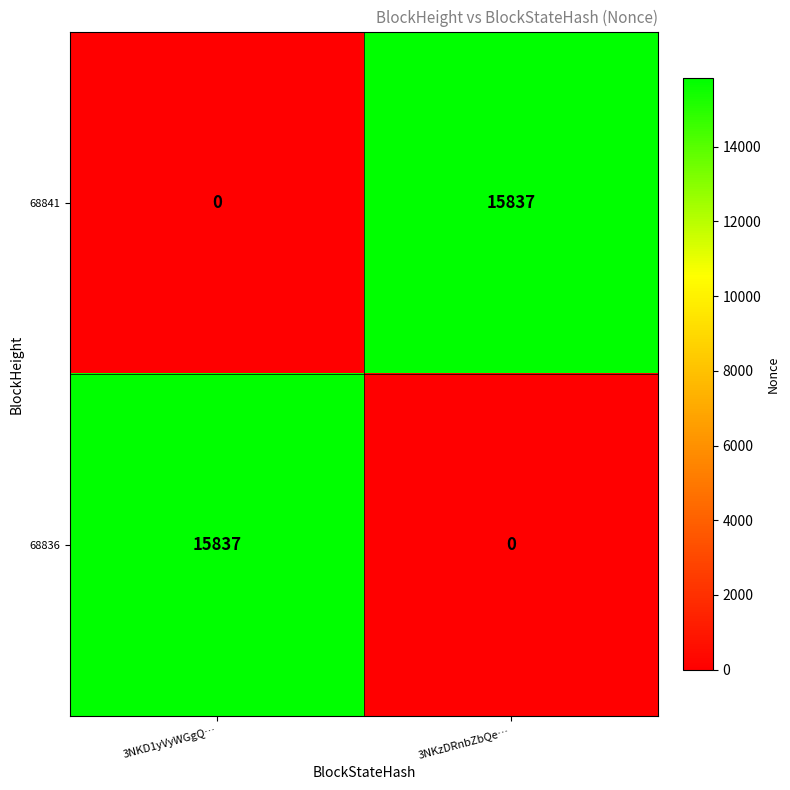

Rank the series at 3NKD1yVyWGgQ… from highest to lowest value.

68836, 68841